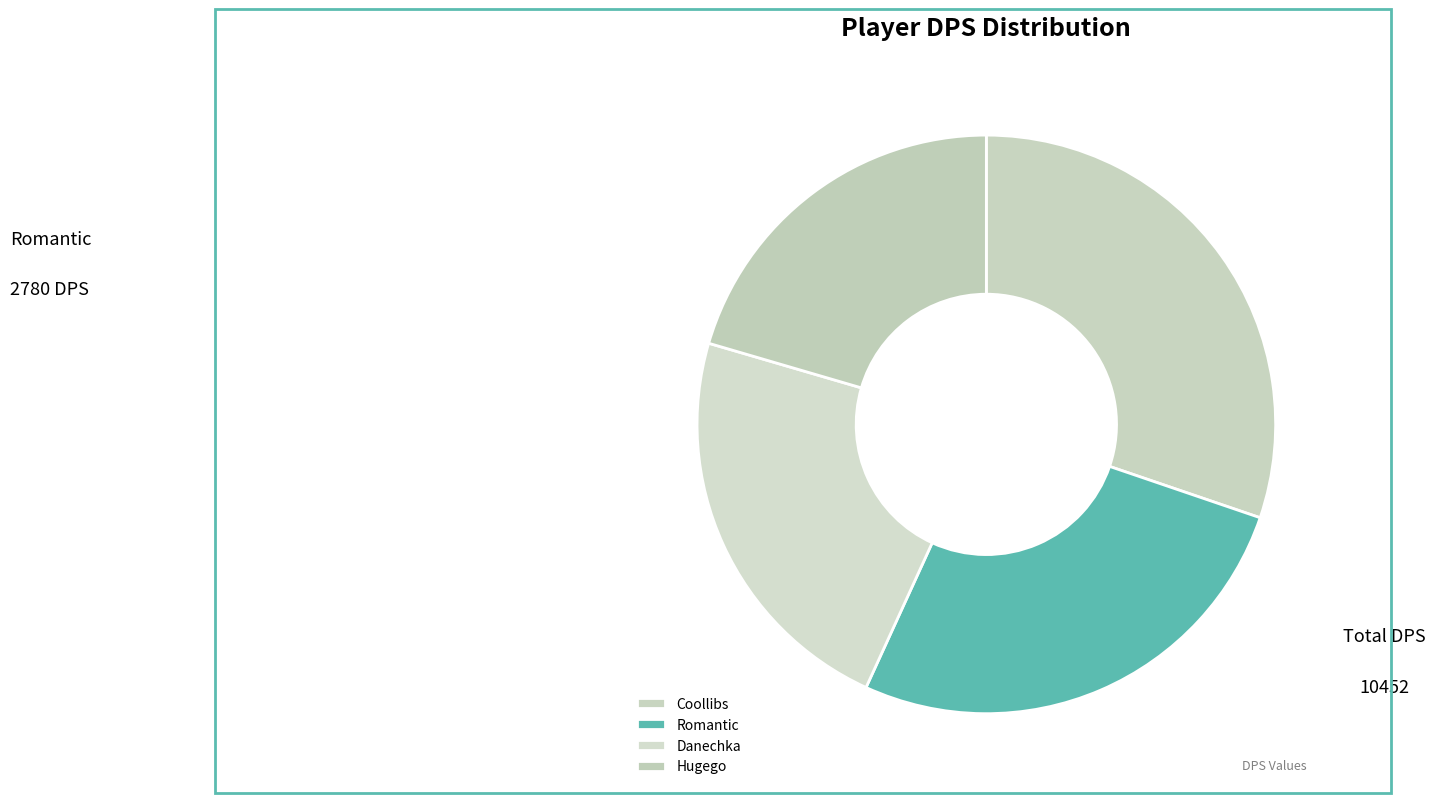

True or false: Danechka accounts for 11% of the total.

False